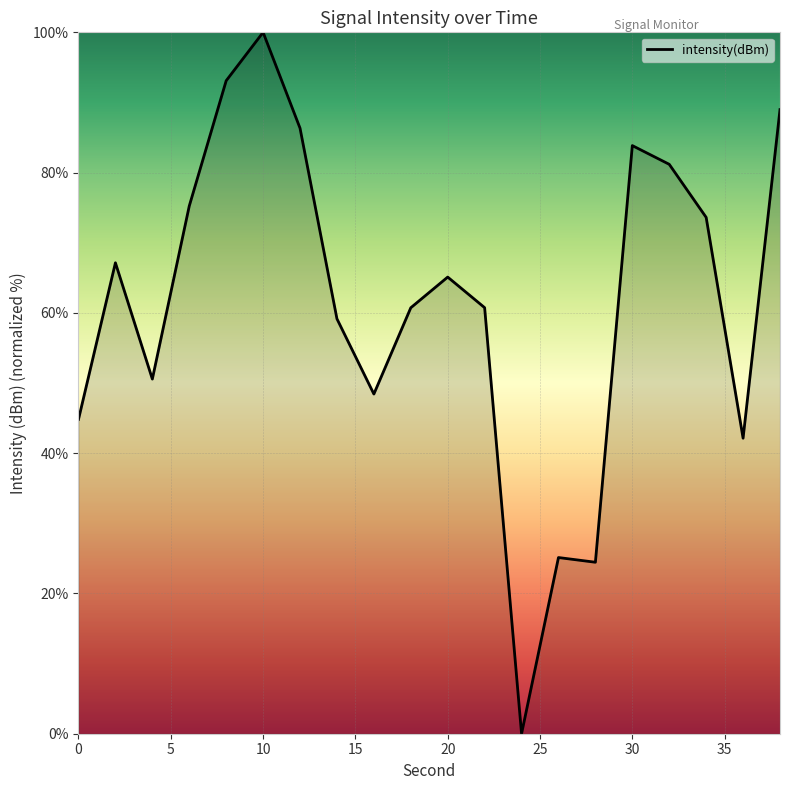

What is the maximum value shown in the chart?

100.0